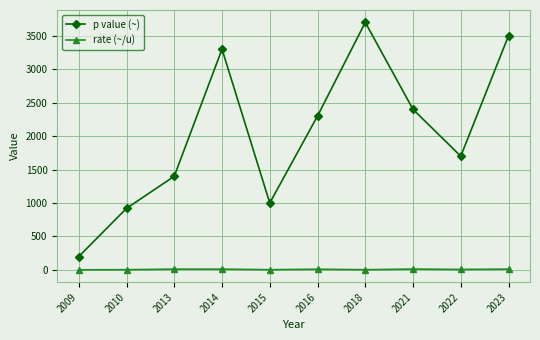

How many lines are shown in the chart?

2